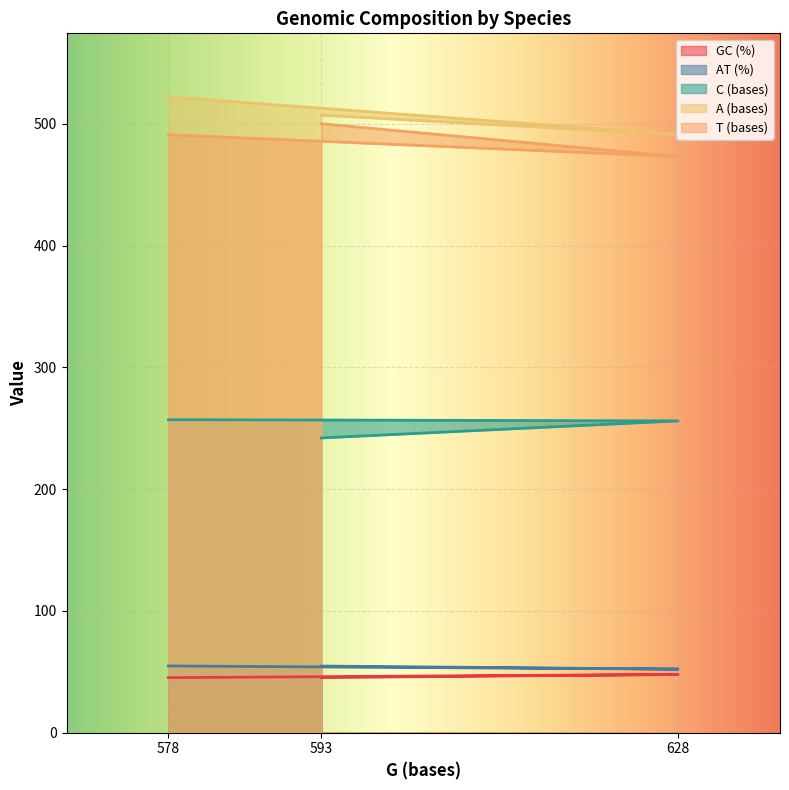

What are all the series names shown in the legend?

GC (%), AT (%), C (bases), A (bases), T (bases)